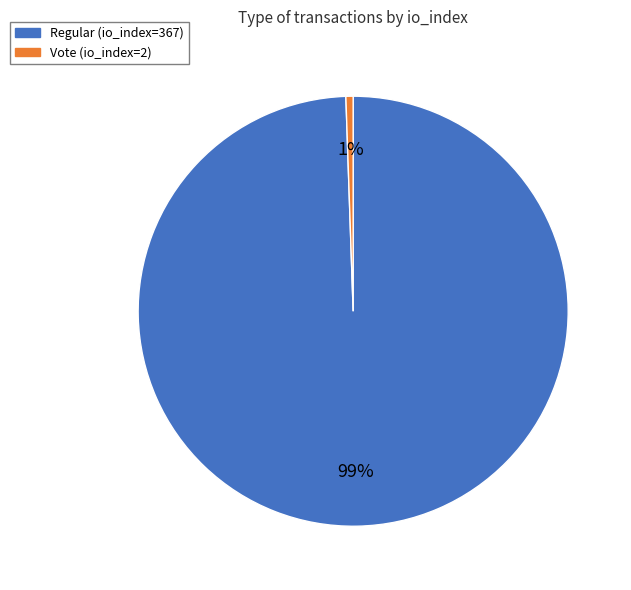

Rank the categories by value from lowest to highest.

Vote (io_index=2), Regular (io_index=367)